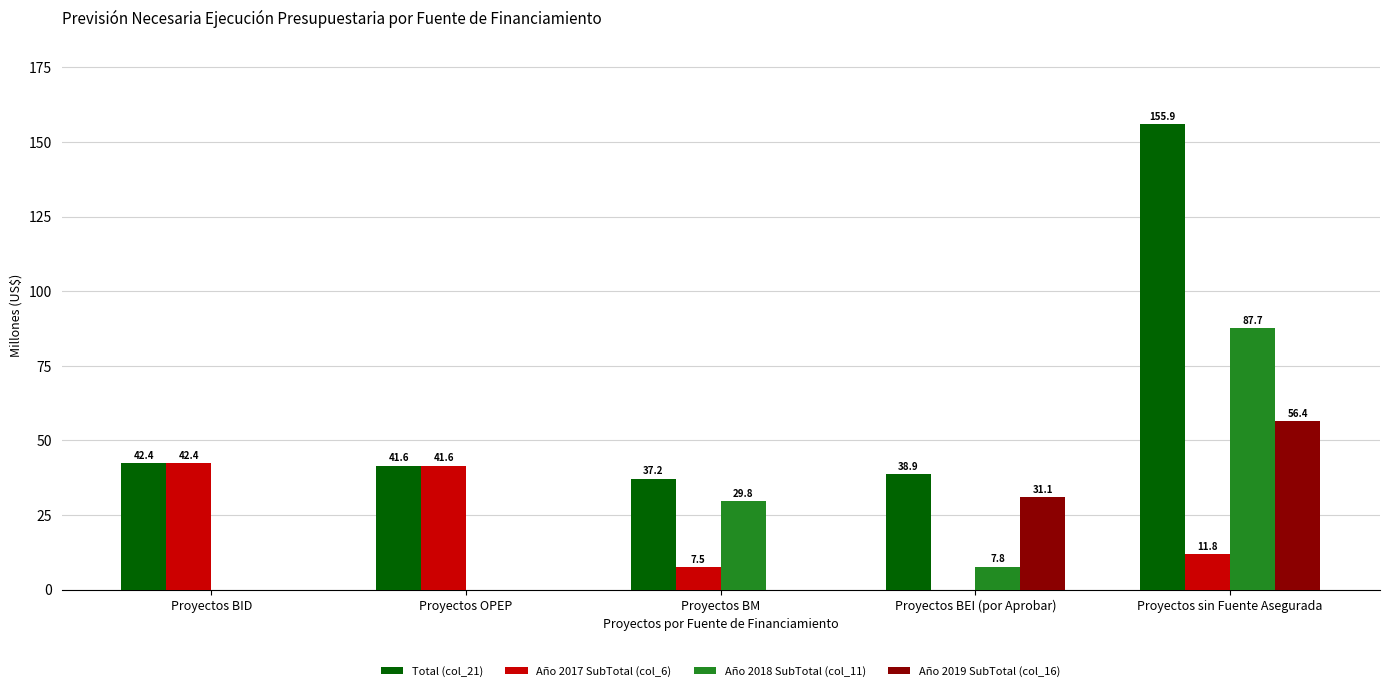

What is the sum of the Año 2019 SubTotal (col_16) values at Proyectos BEI (por Aprobar) and Proyectos BID?

31.1